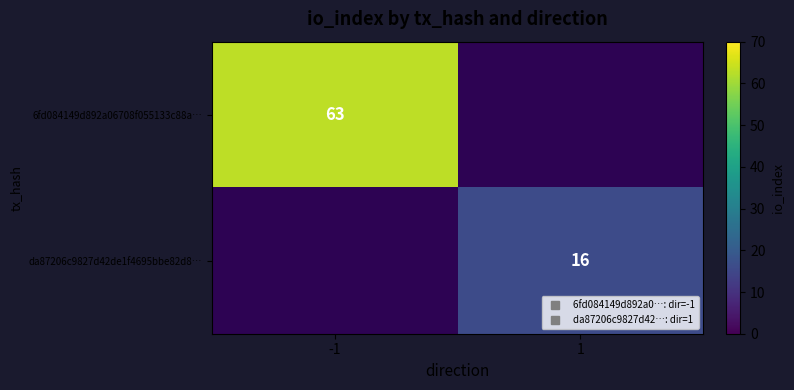

Which series has the widest spread of values?

6fd084149d892a06708f055133c88a…